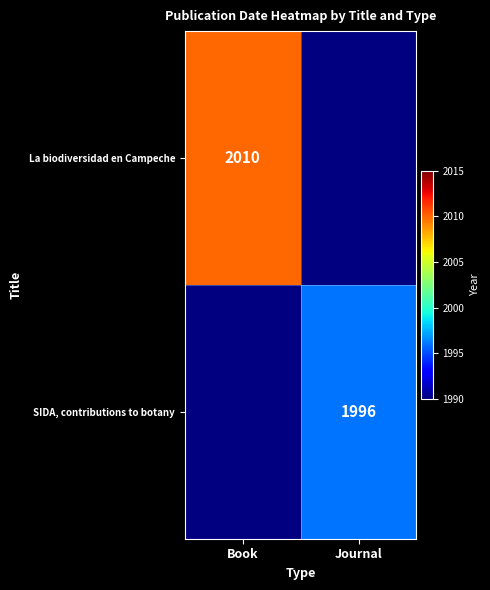

How many series are shown in this chart?

2